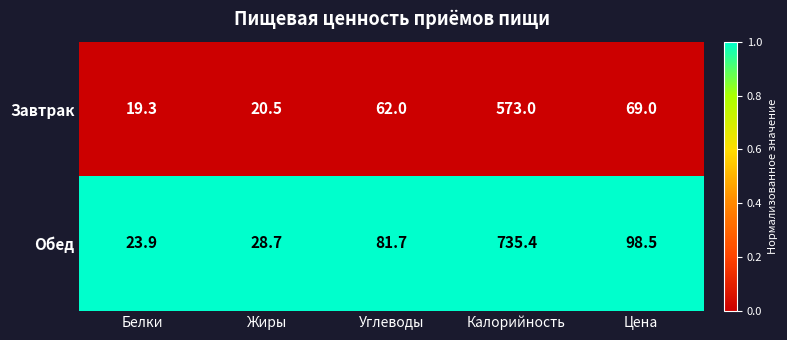

What is the maximum value shown in the chart?

735.4